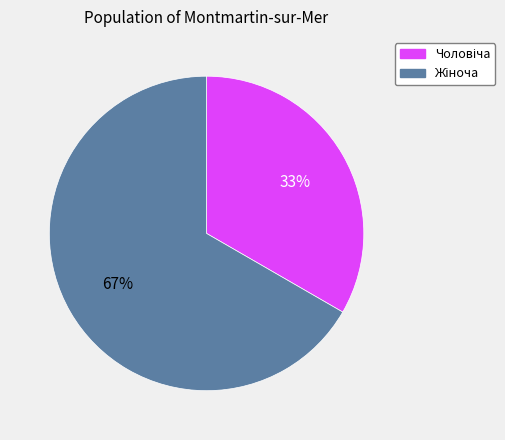

To the nearest percent, what is the average slice percentage?

50%